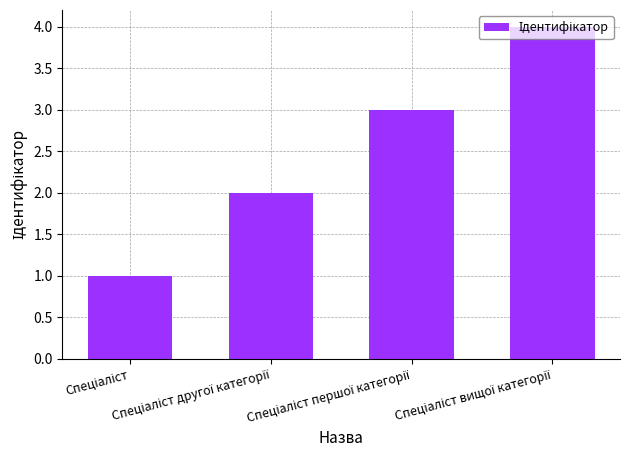

What is the sum of all values?

10